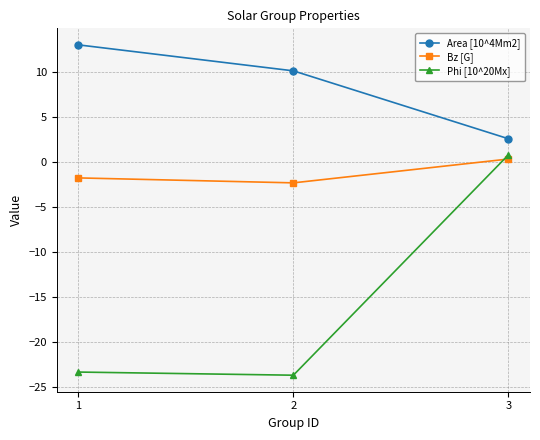

Which label corresponds to the smallest value in the chart?

2